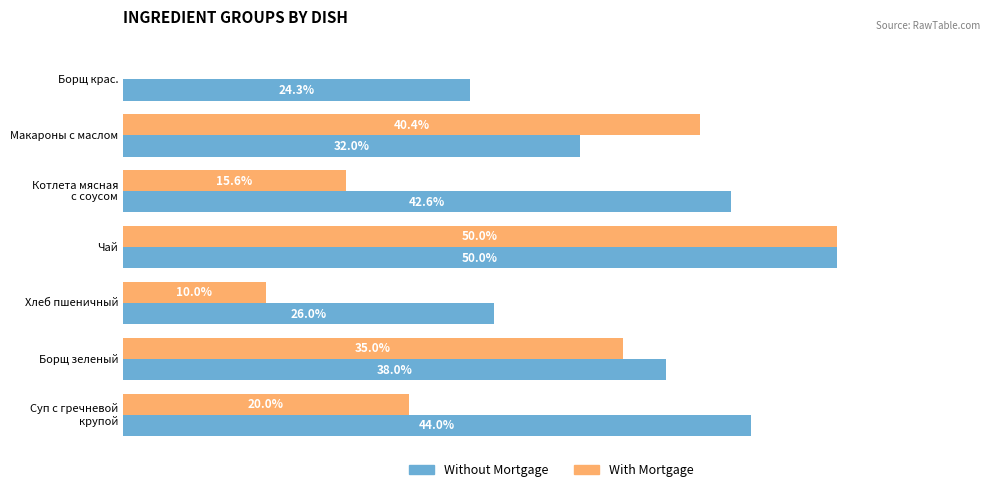

At which label does With Mortgage reach its peak?

Чай